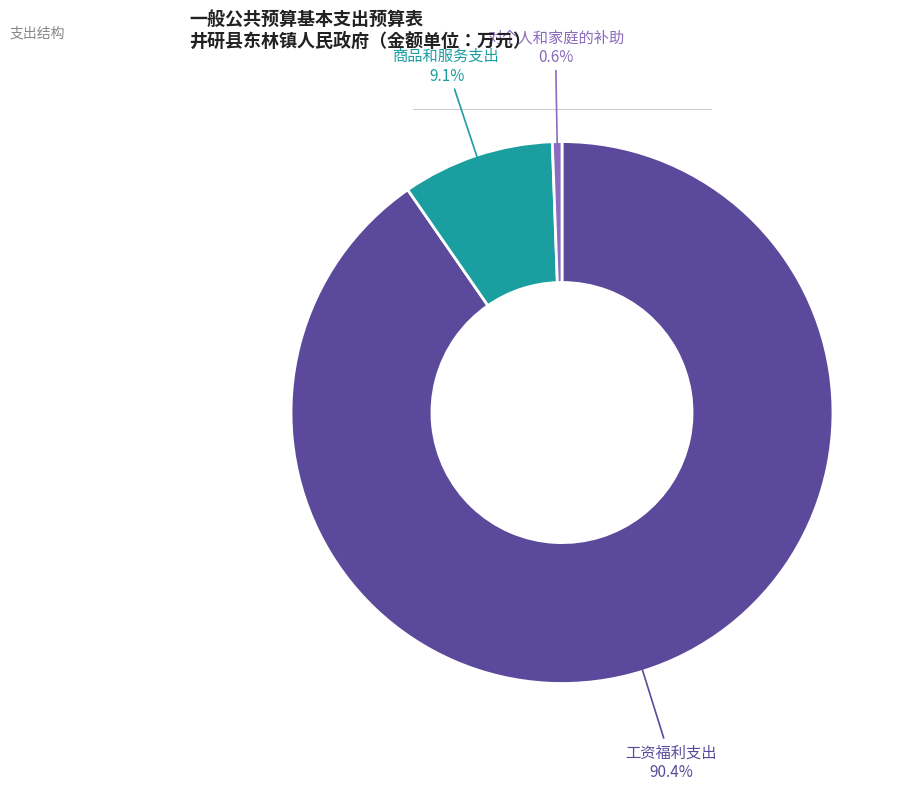

Count the number of slices in the pie.

3